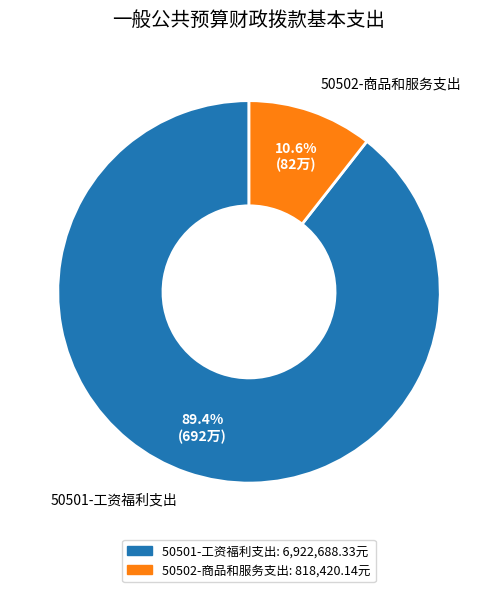

What percentage is the 50502-商品和服务支出 slice, to the nearest percent?

11%